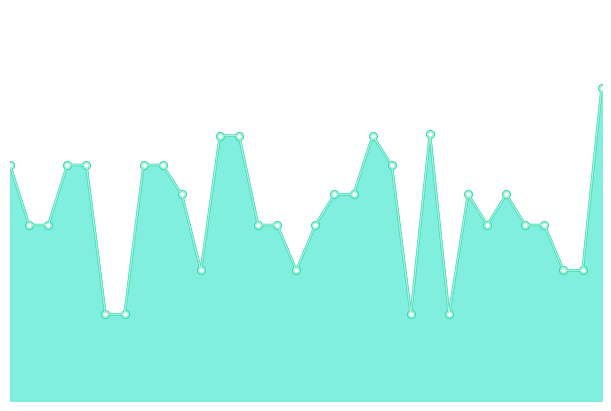

How many Price (PDF) line values are between 132 and 177?

19